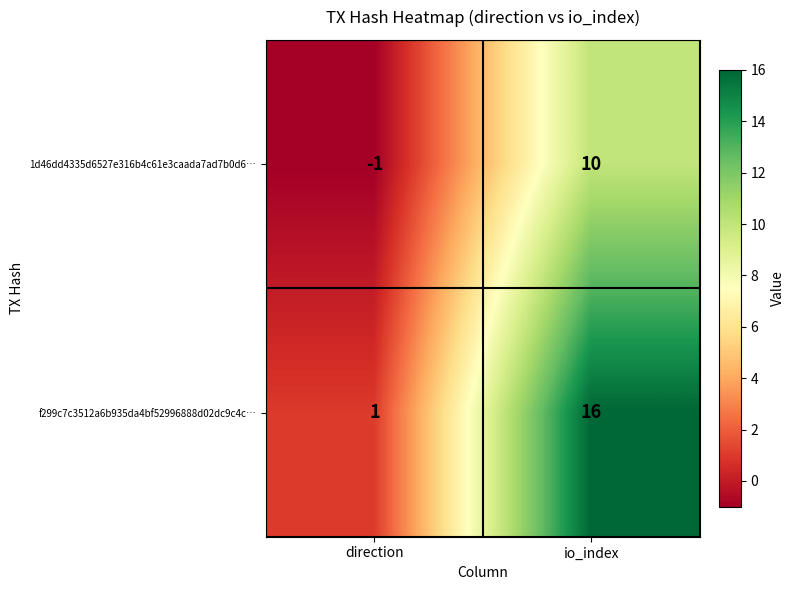

Count the number of categories in the chart.

2